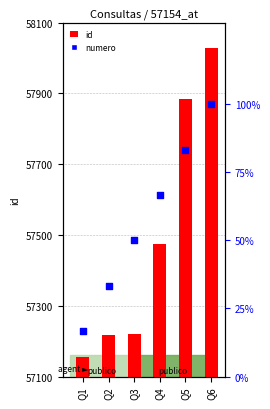

Which series has the widest spread of Y values?

id